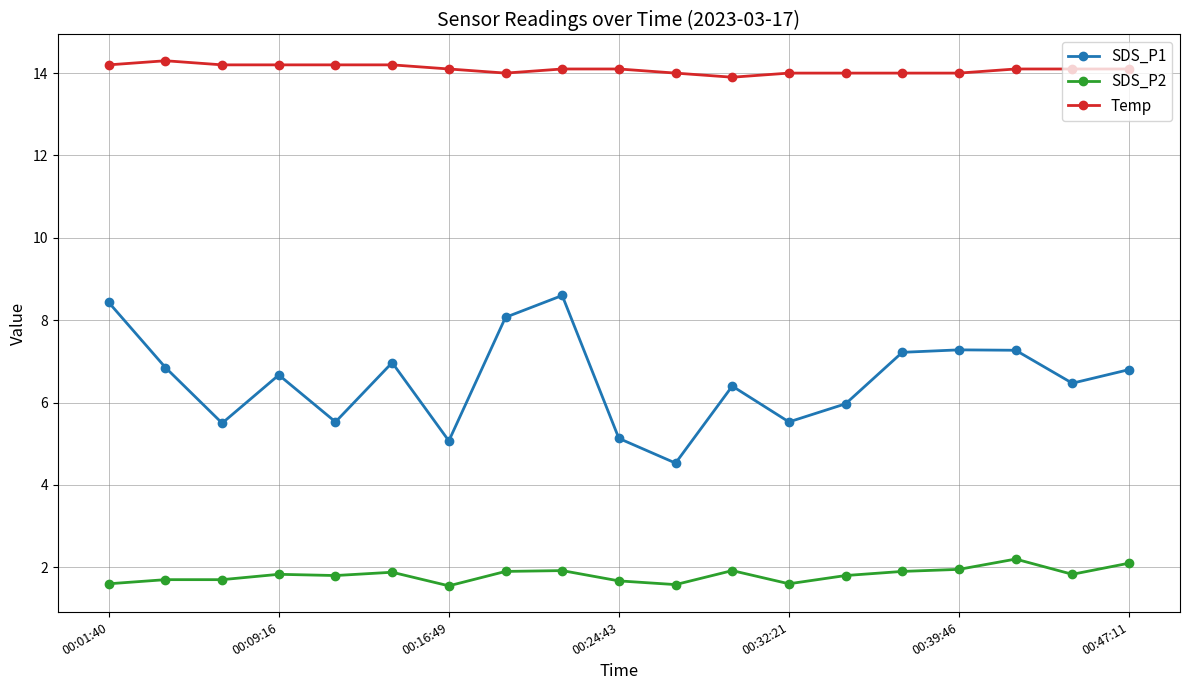

How many data points does each series have?

19